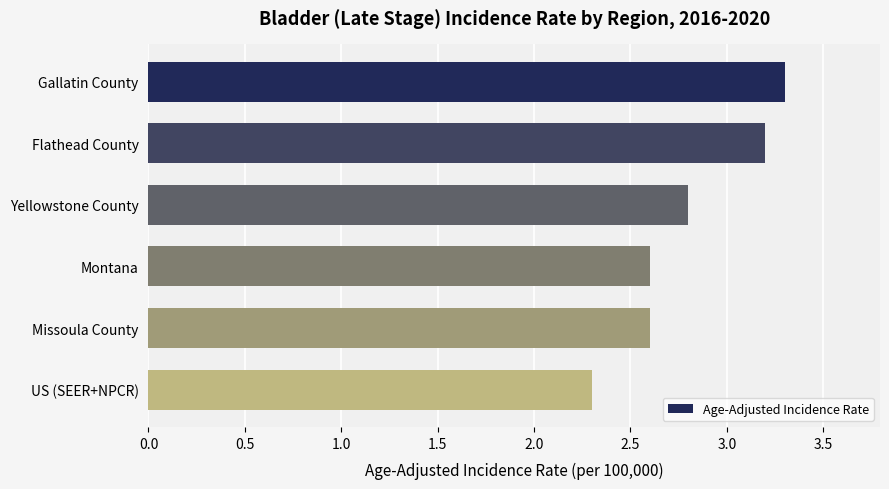

What is the difference between the second highest and minimum values?

0.9